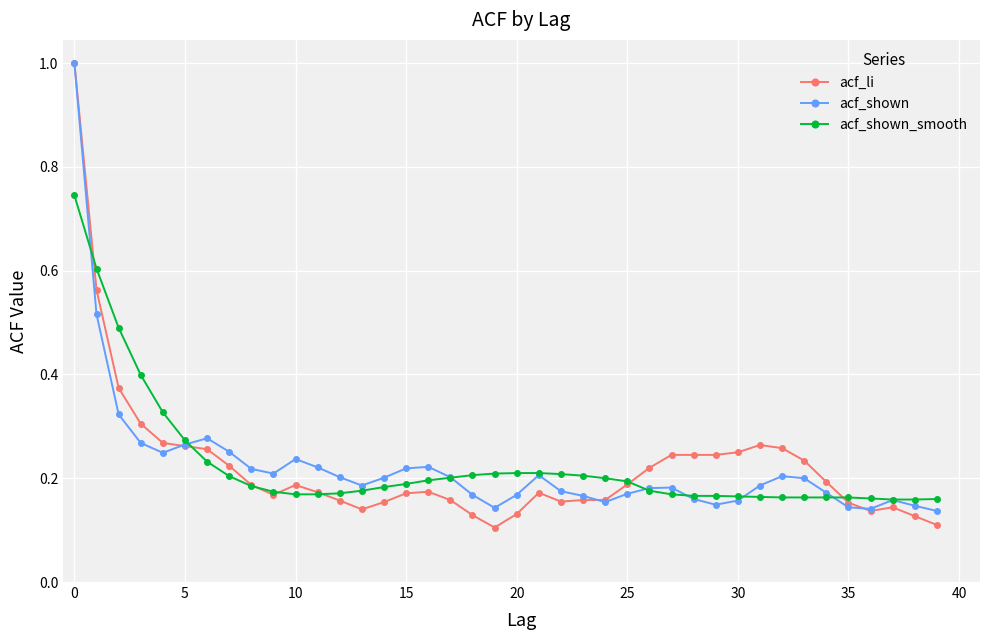

Which series has the widest spread of values?

acf_li